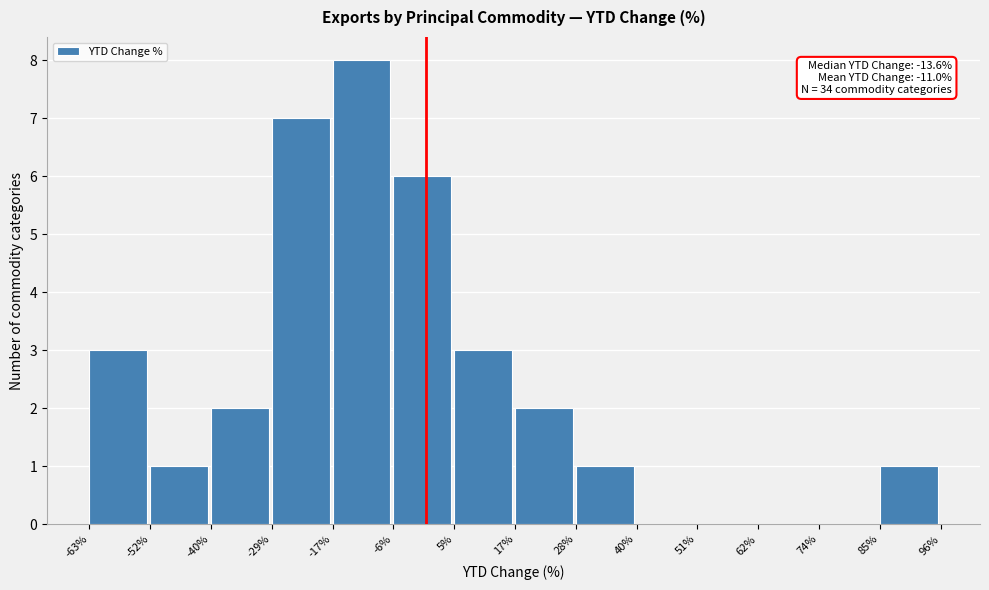

Which range on the x-axis has the tallest bar?

-17% to -6%